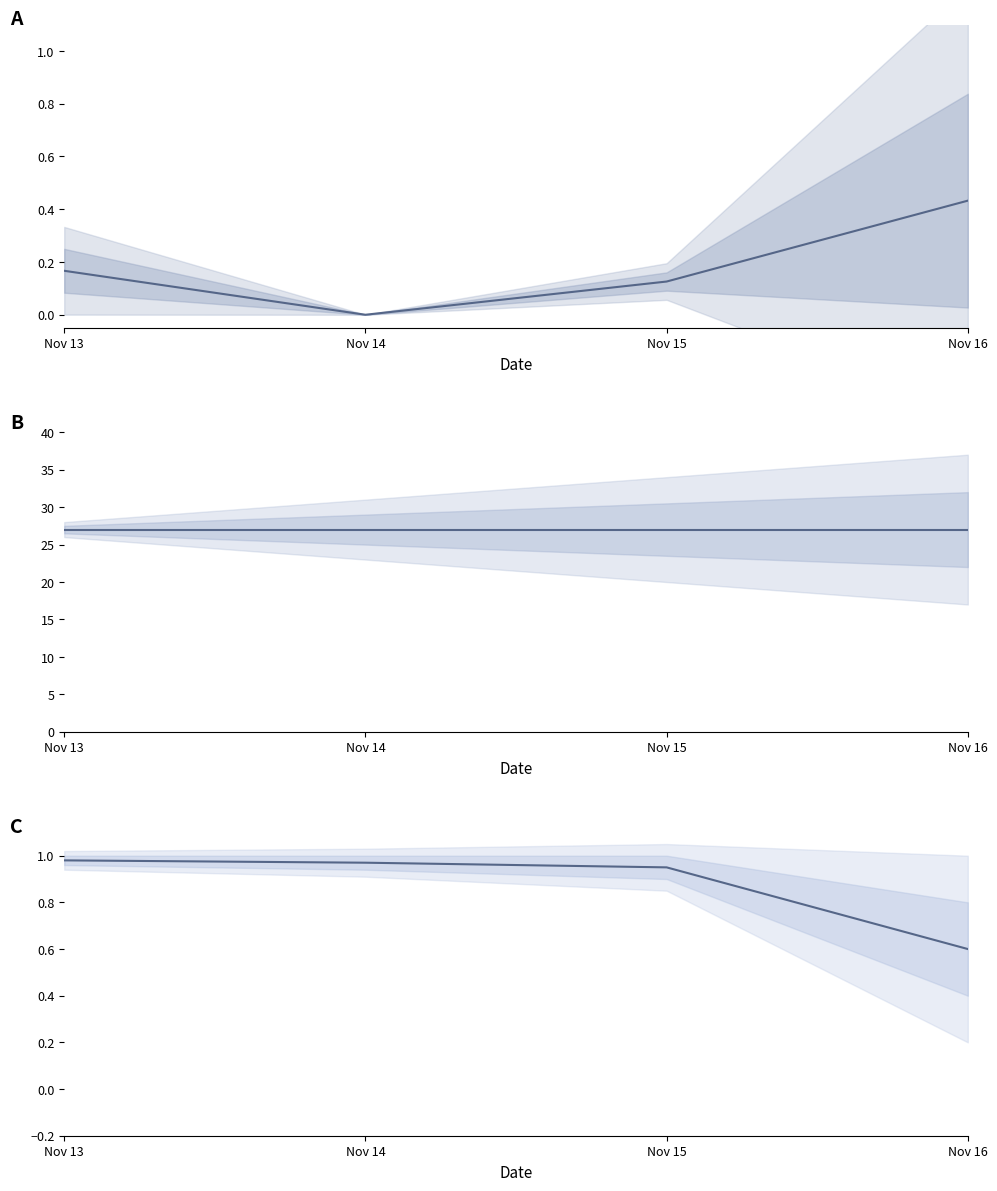

What is the total value across all series at Nov 13?

28.1